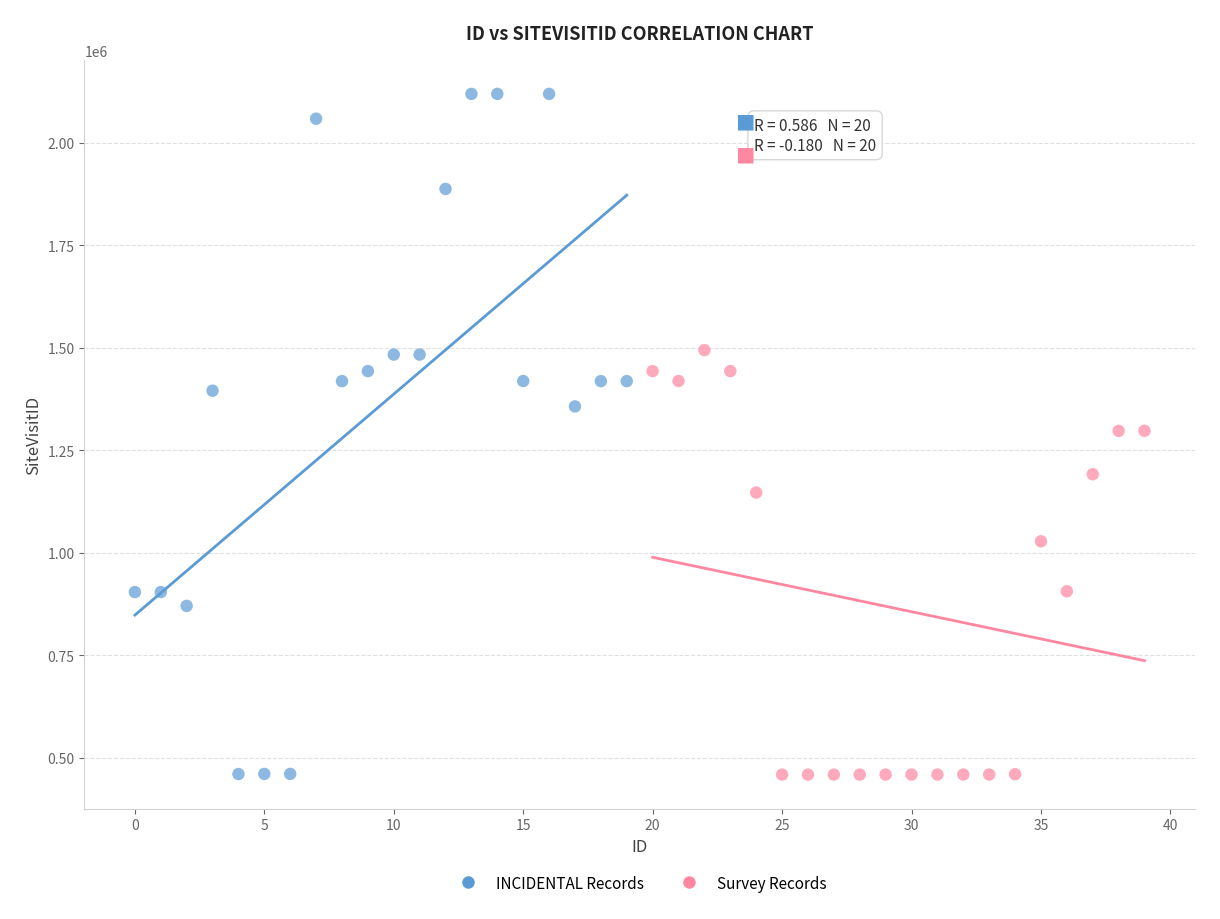

Which series contains the highest Y value?

INCIDENTAL Records